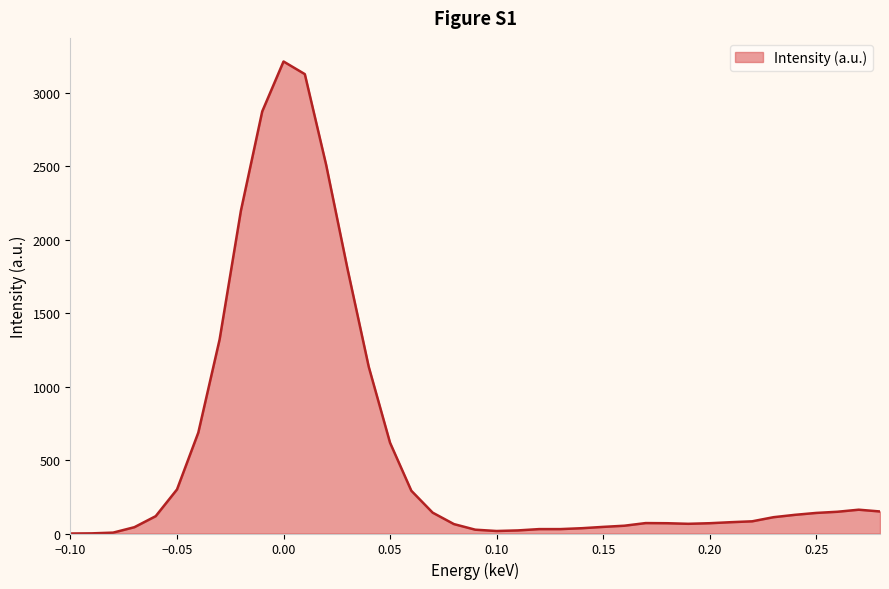

What is the difference between the maximum and minimum values?

3213